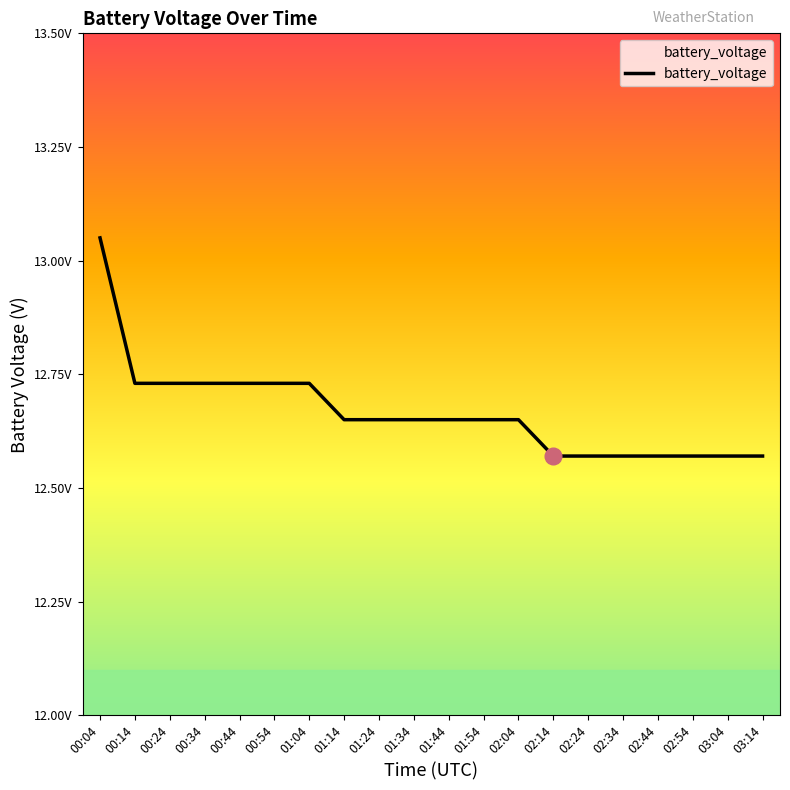

Rank the categories by value from highest to lowest.

00:04, 00:14, 00:24, 00:34, 00:44, 00:54, 01:04, 01:14, 01:24, 01:34, 01:44, 01:54, 02:04, 02:14, 02:24, 02:34, 02:44, 02:54, 03:04, 03:14